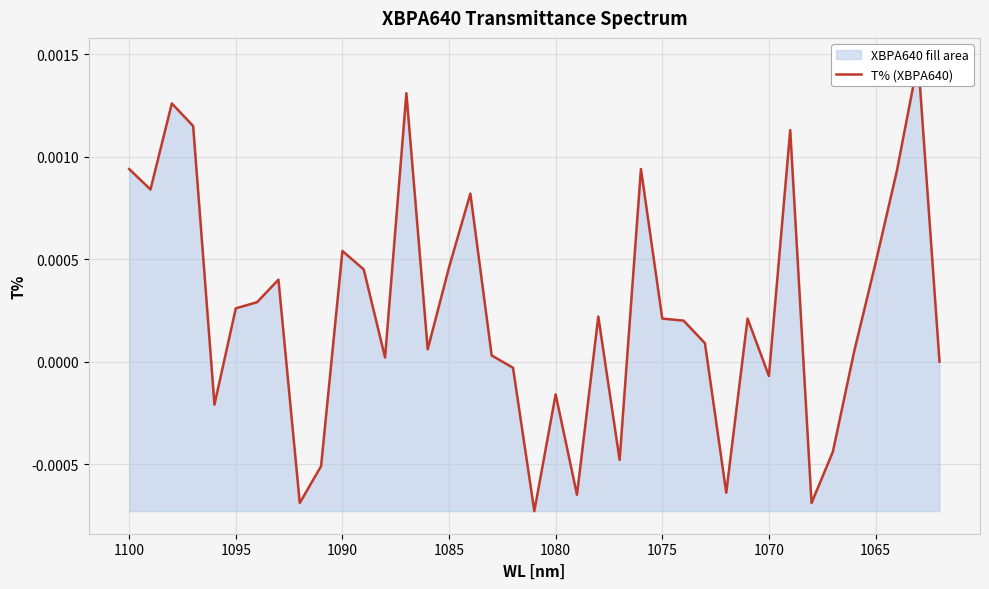

How many interior local peaks (higher than both neighbors) does the data have?

11